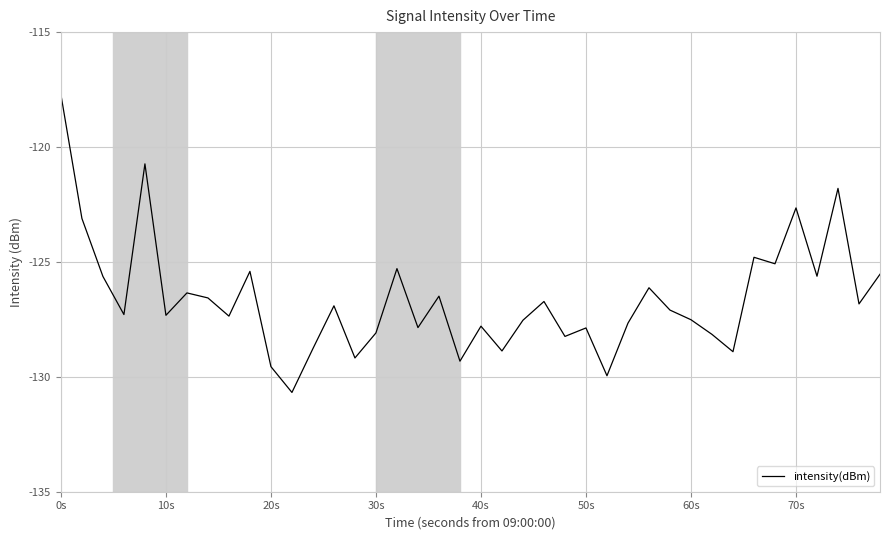

Is this an area chart (filled region under the line)?

No